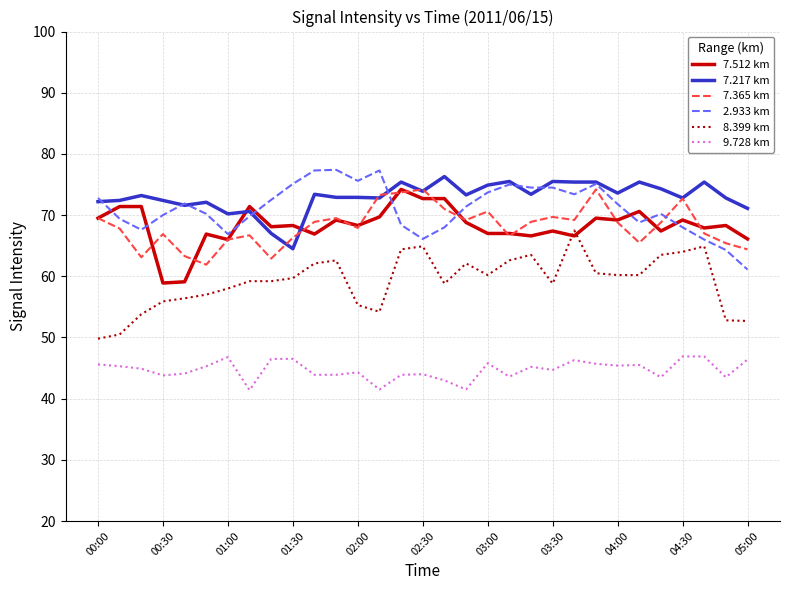

How many values in the 2.933 km series exceed 71?

16